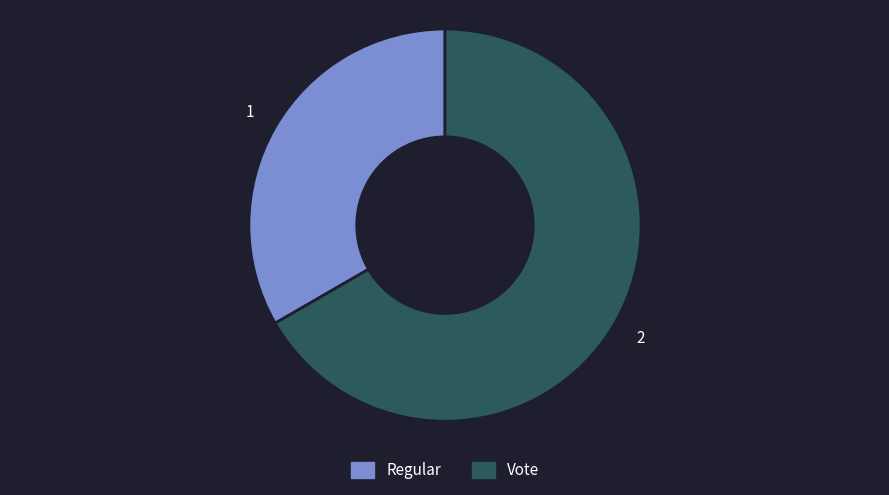

Which has a higher value, Regular or Vote?

Vote